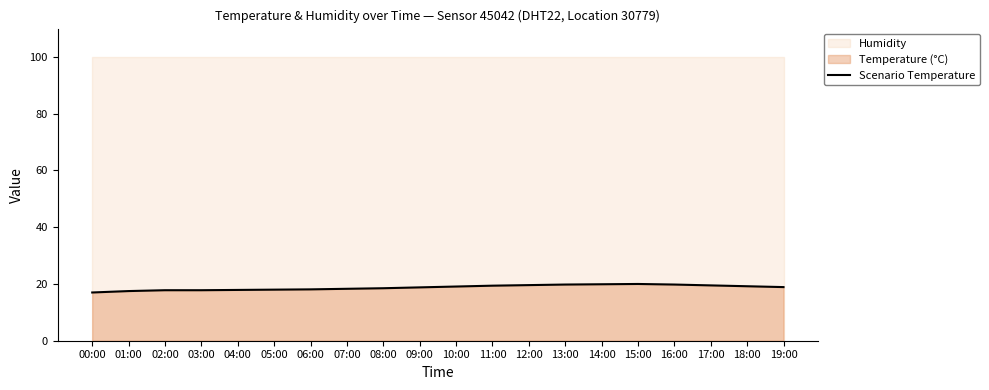

What is the label of the 2nd point from the right?

18:00